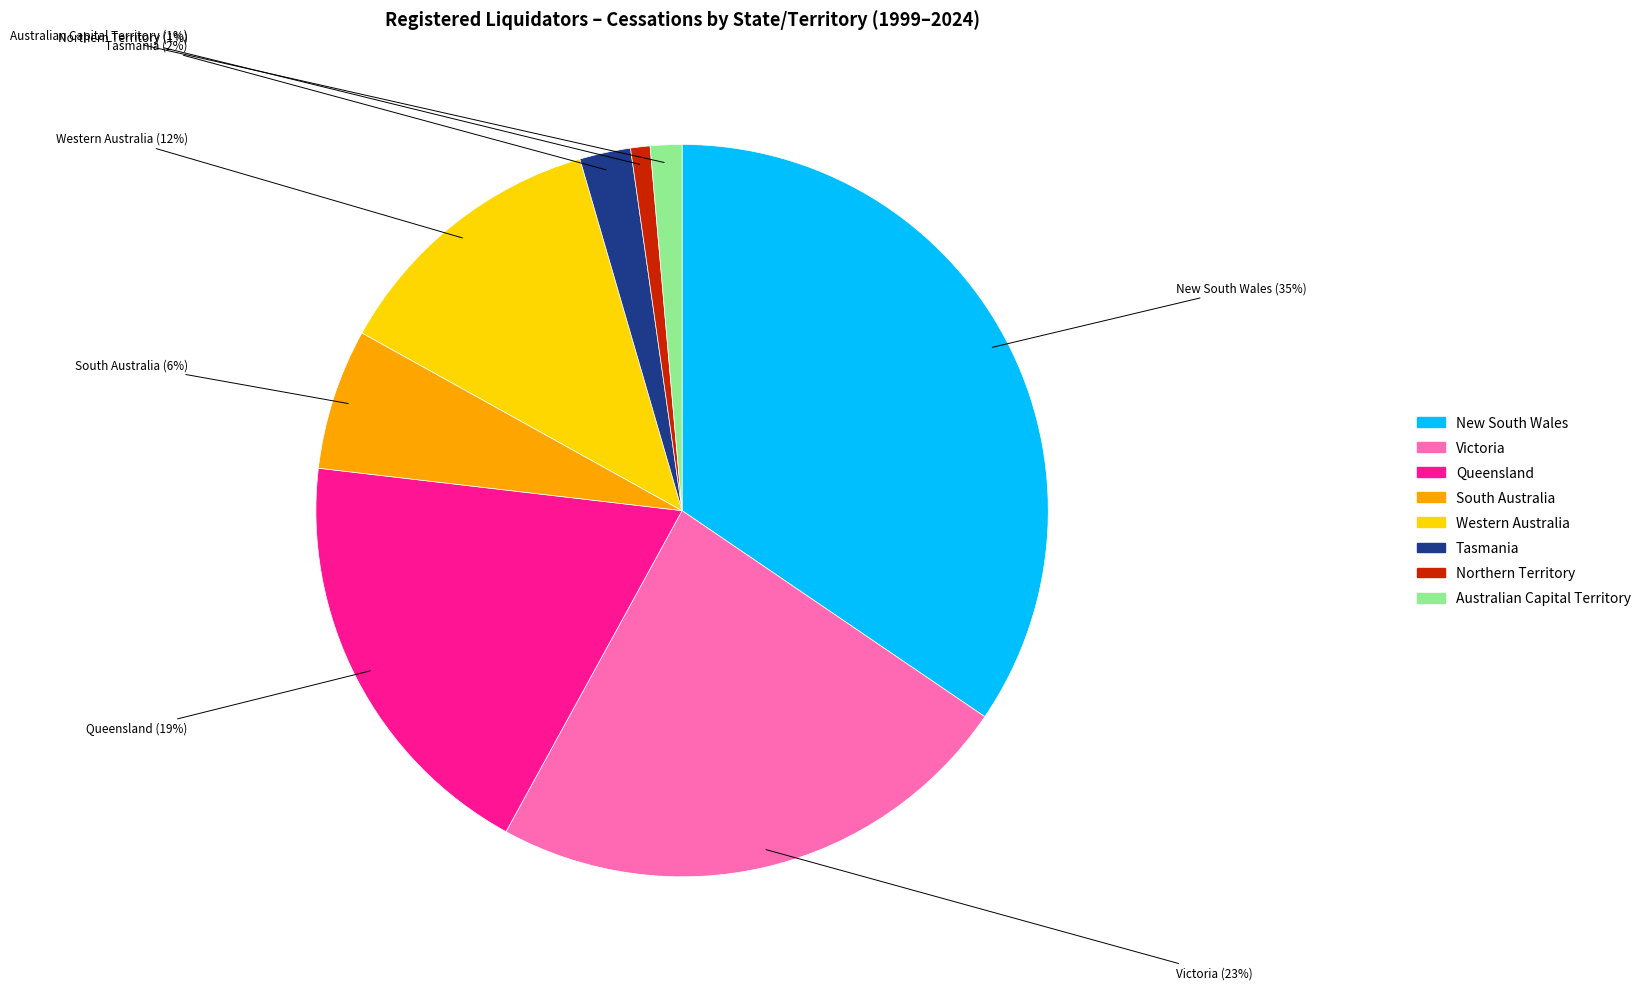

Between Western Australia and Northern Territory, which is larger?

Western Australia